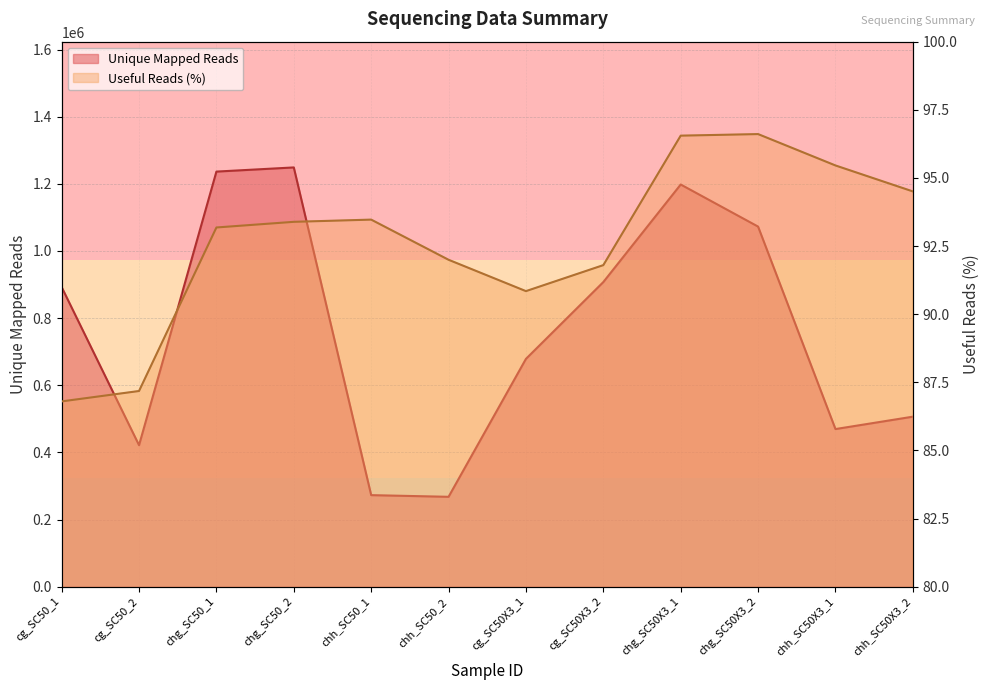

Is it true that Useful Reads (%) equals 96.6 at chg_SC50X3_1?

True